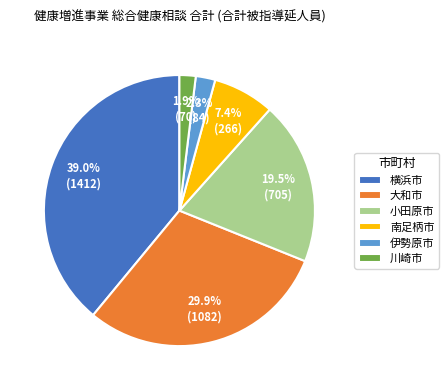

Is the sum of 小田原市 and 川崎市 greater than half?

No